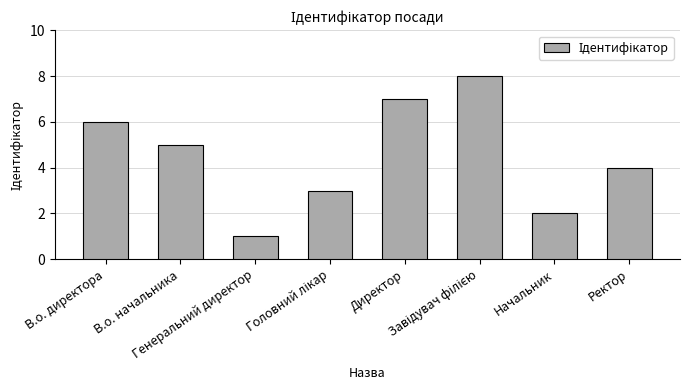

What is the maximum value shown in the chart?

8